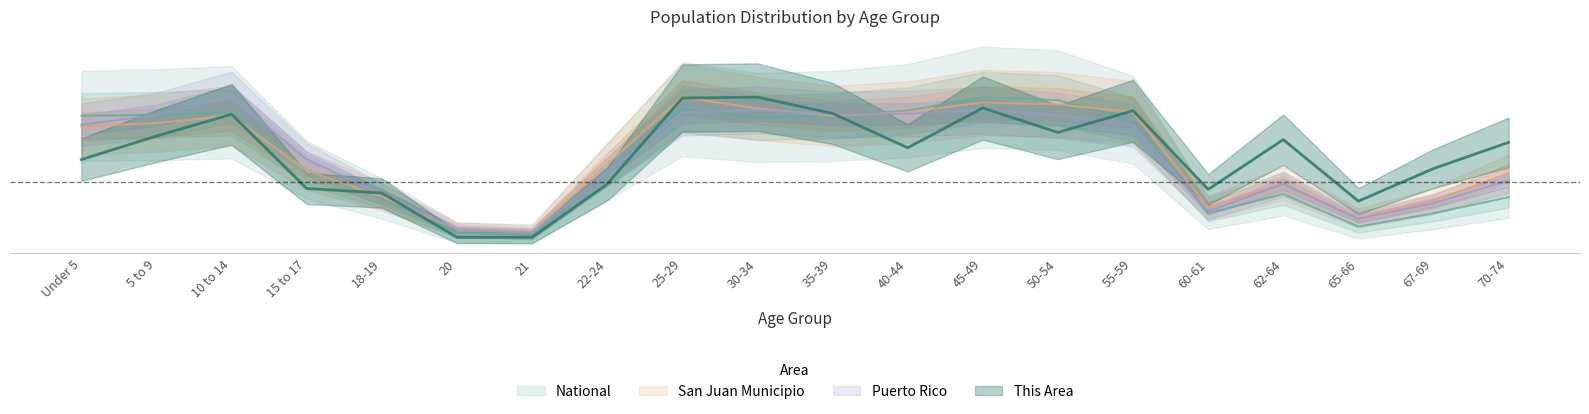

What is the sum of the National values at 30-34 and Under 5?

1.8